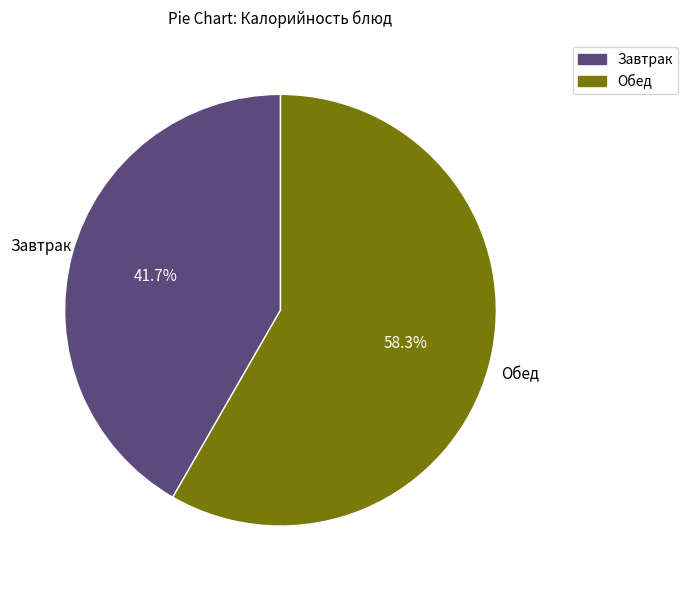

Does any single category account for the majority?

Yes